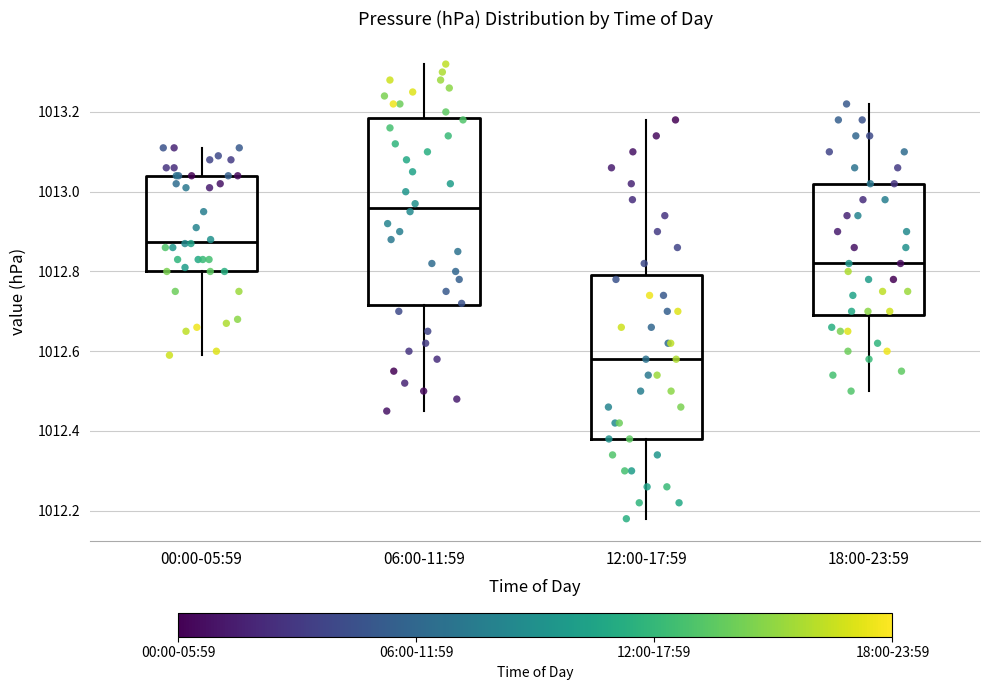

Which box is the tallest, from its lower edge to its upper edge?

06:00-11:59